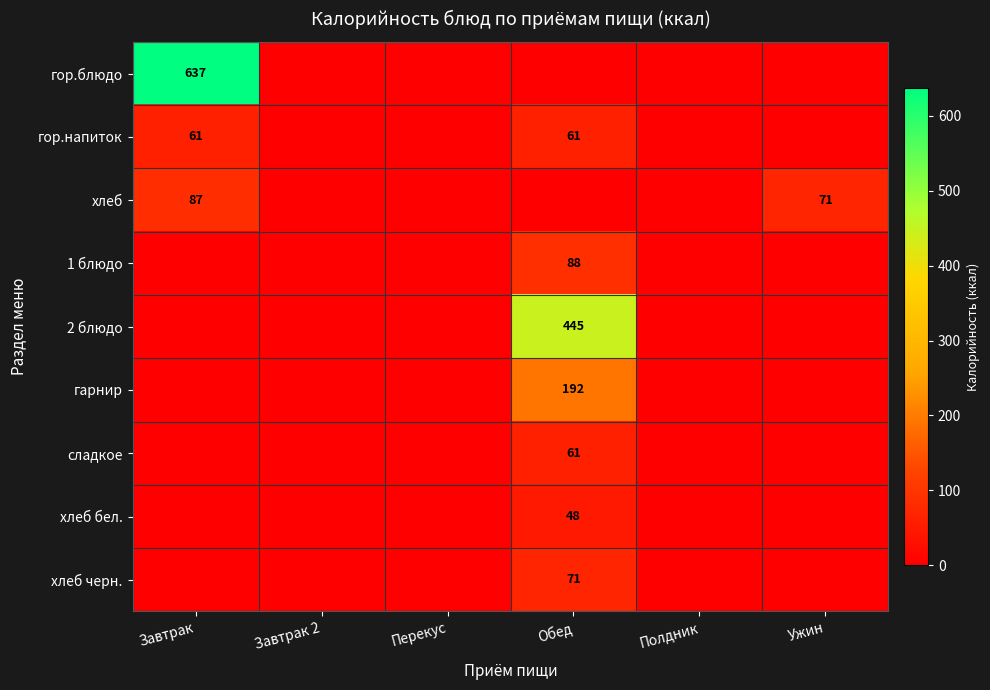

The value of гарнир at Обед is 253. True or false?

False